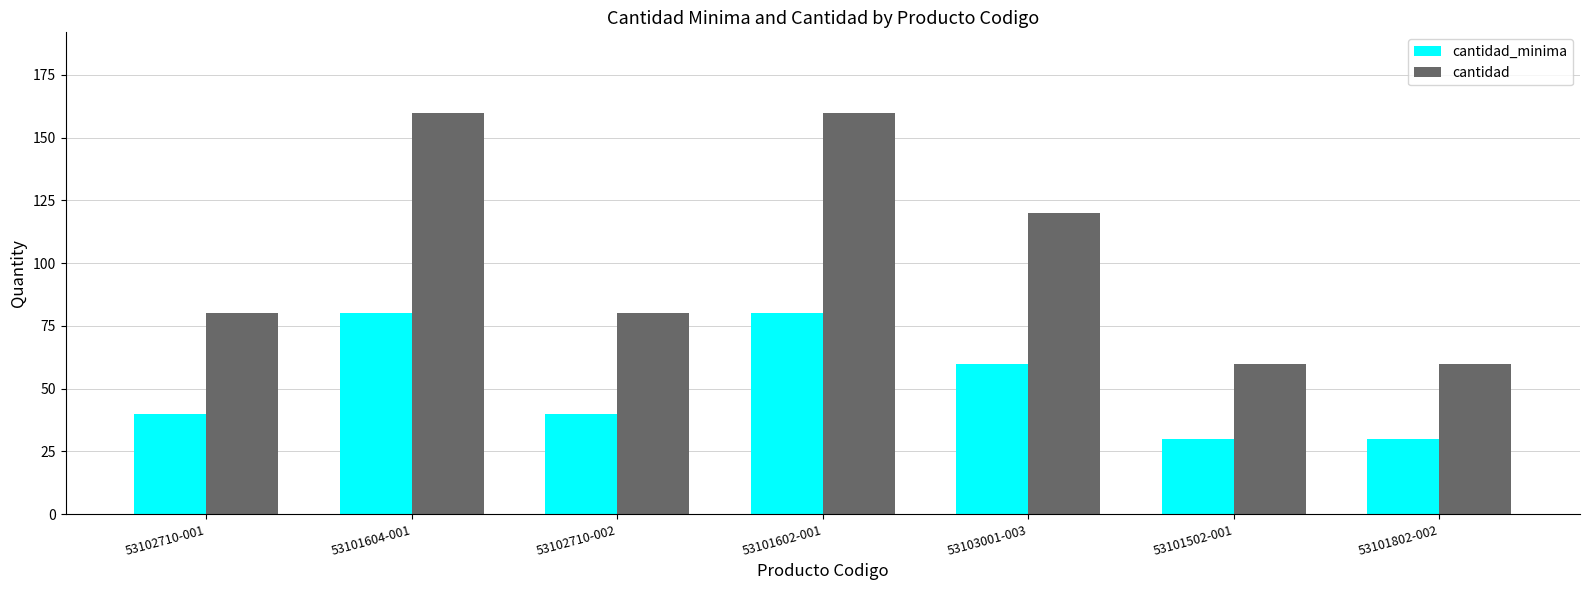

The cantidad series shows 160 at 53101602-001. True or false?

True